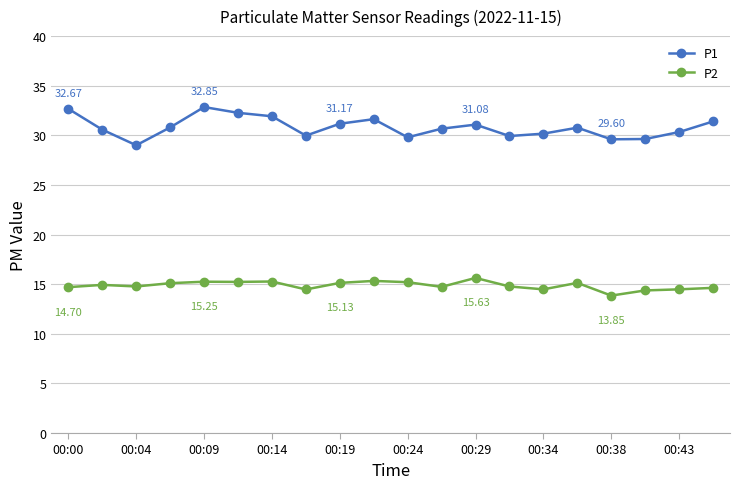

True or false: P2 has more than 0 points higher than both neighbors.

True